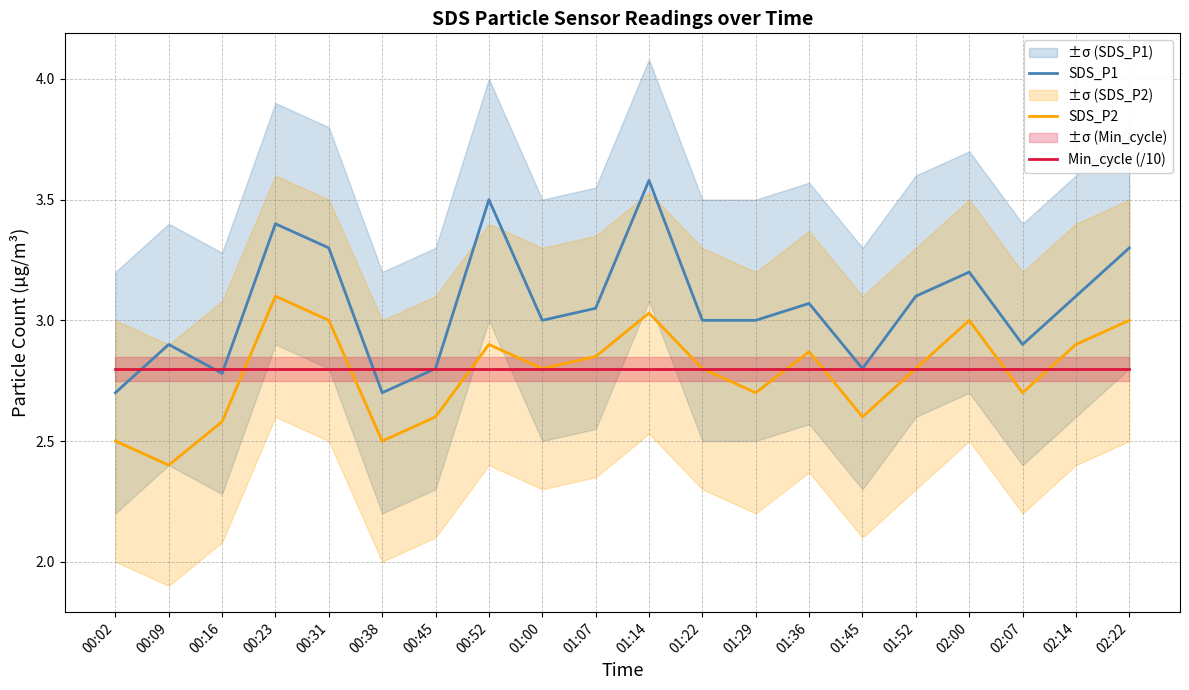

How many interior local valleys does the SDS_P2 series have?

6